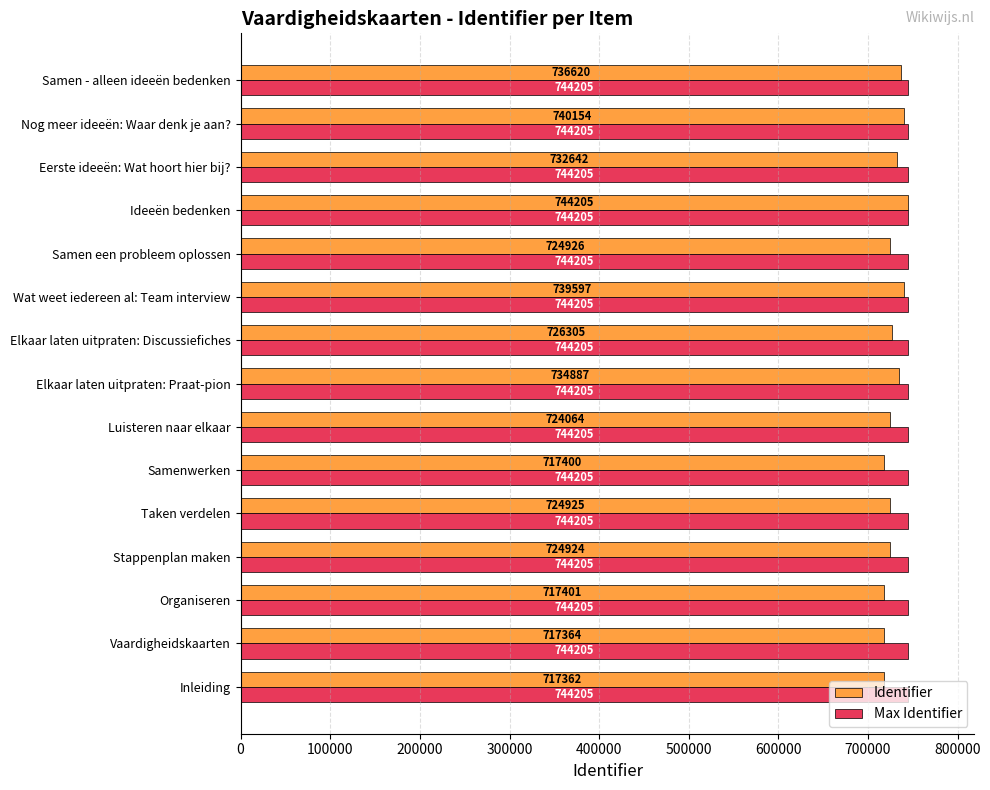

What is the sum of all Max Identifier values?

11163075